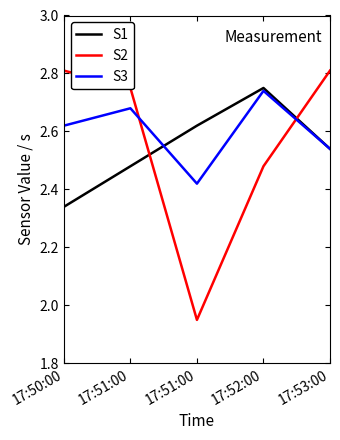

Reading right to left, list all the values displayed in this chart.

S1: 2.5	2.8	2.6	2.5	2.3
S2: 2.8	2.5	1.9	2.8	2.8
S3: 2.5	2.7	2.4	2.7	2.6